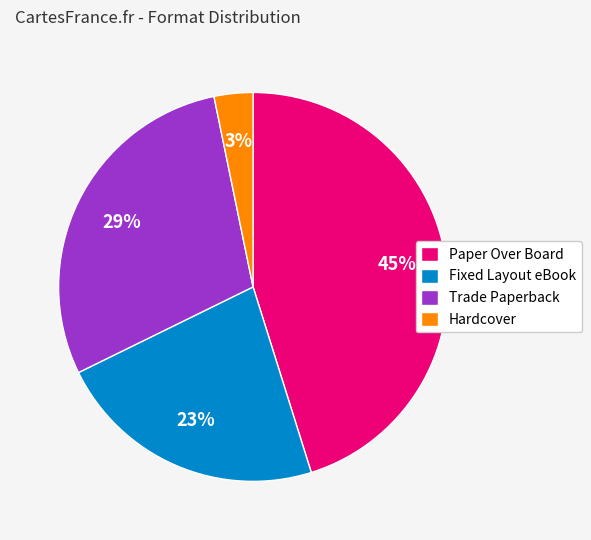

How many slices are in this pie chart?

4